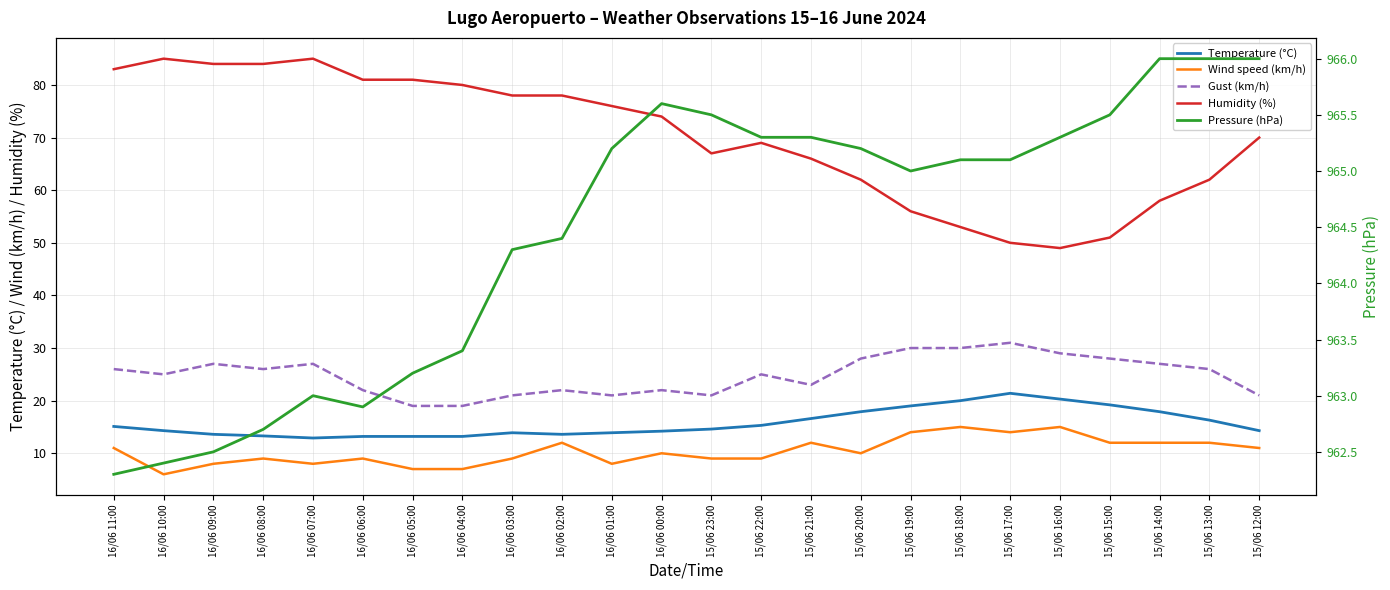

True or false: Wind speed (km/h) has a value of 18.6 at 15/06 21:00.

False